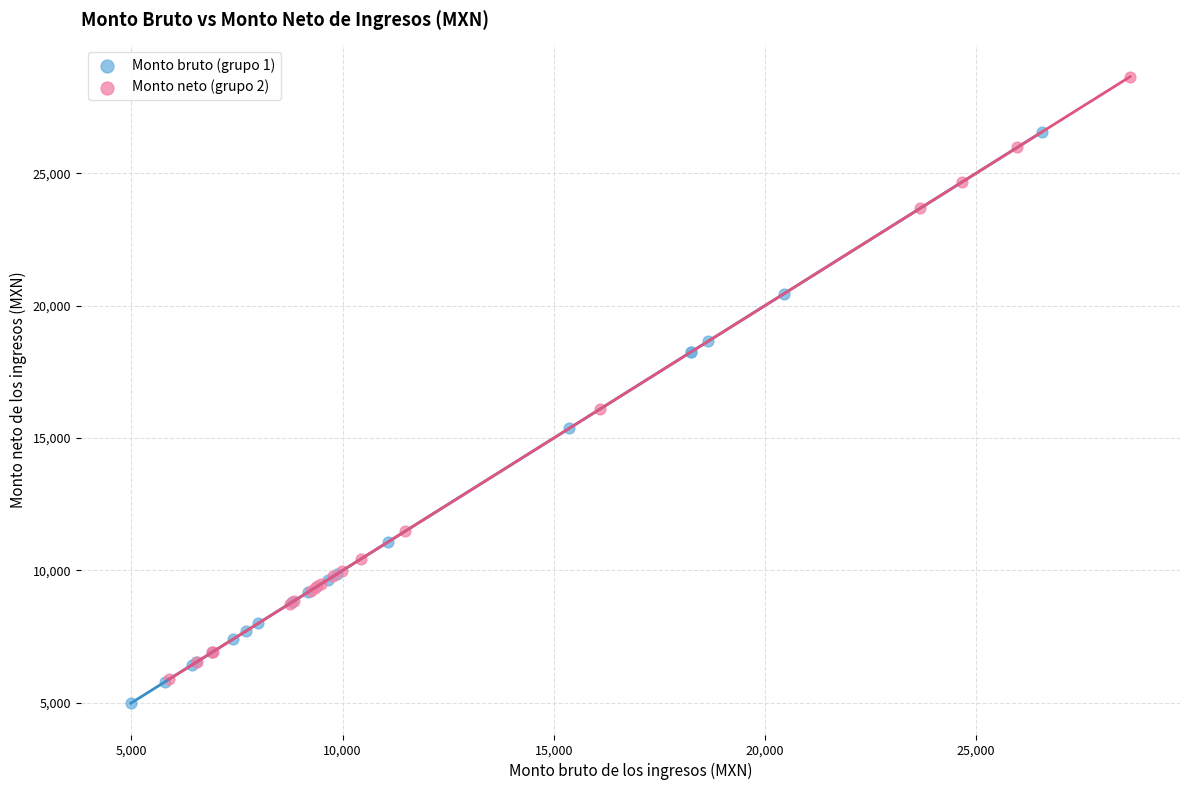

Which series reaches the maximum Y coordinate?

Monto neto (grupo 2)